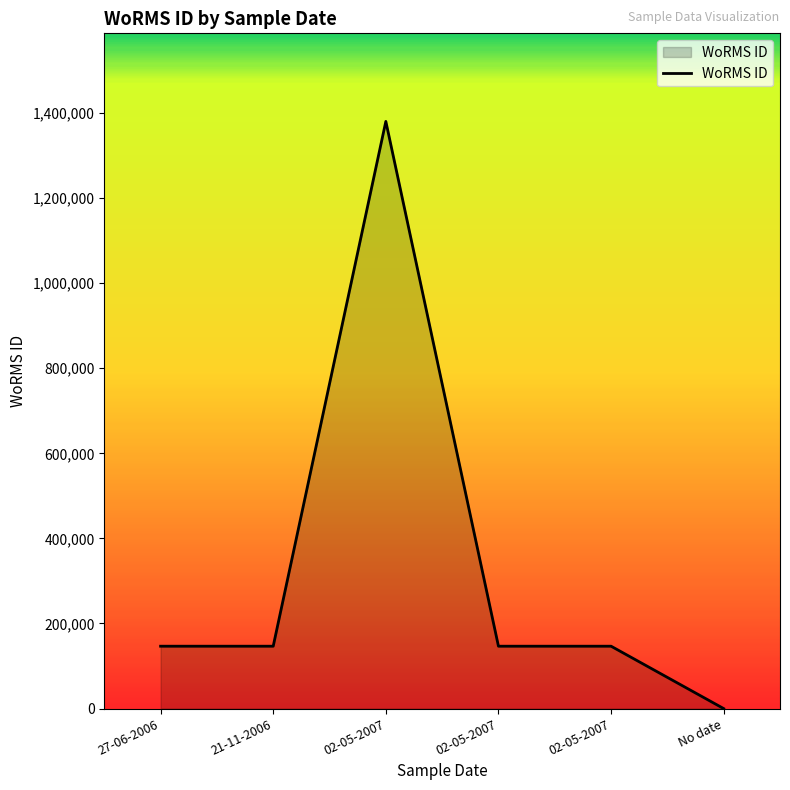

Count the number of data series in this chart.

1